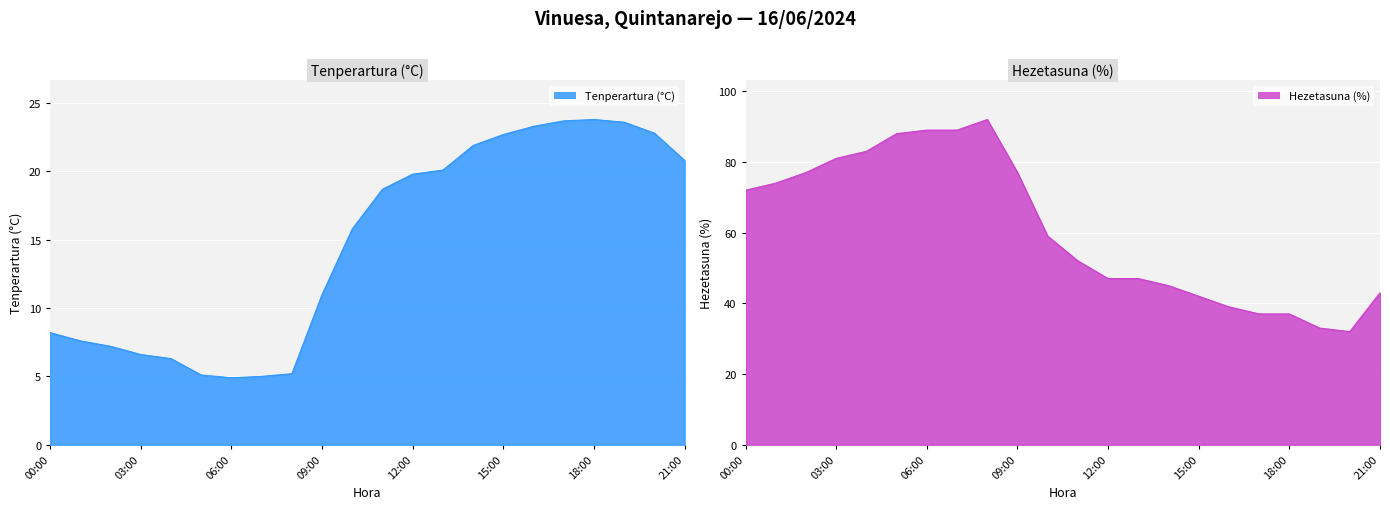

Read the Tenperartura (°C) value at 21:00.

20.8